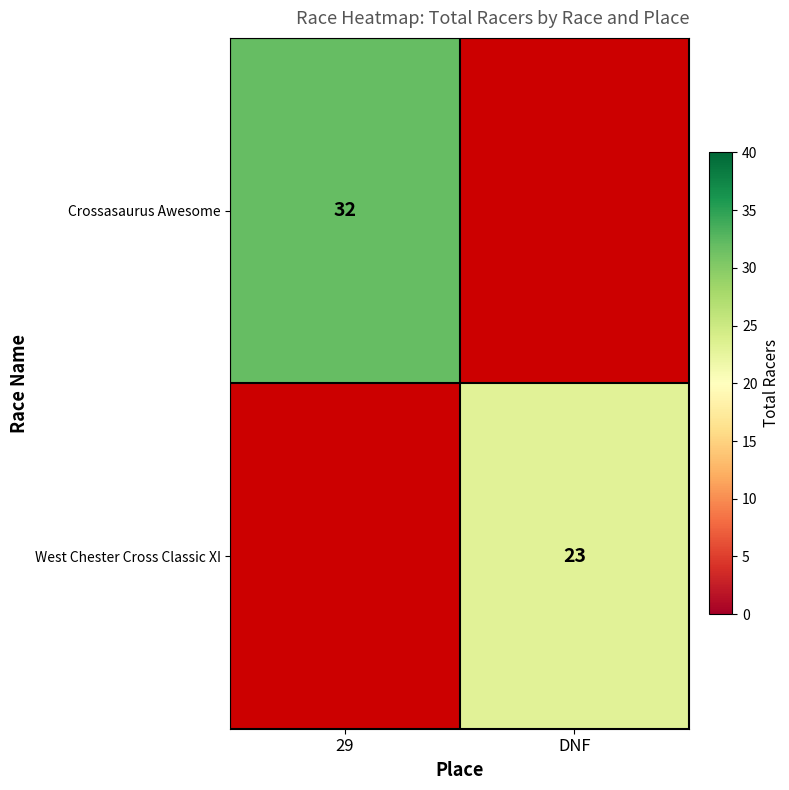

True or false: West Chester Cross Classic XI has a value of 23 at DNF.

True